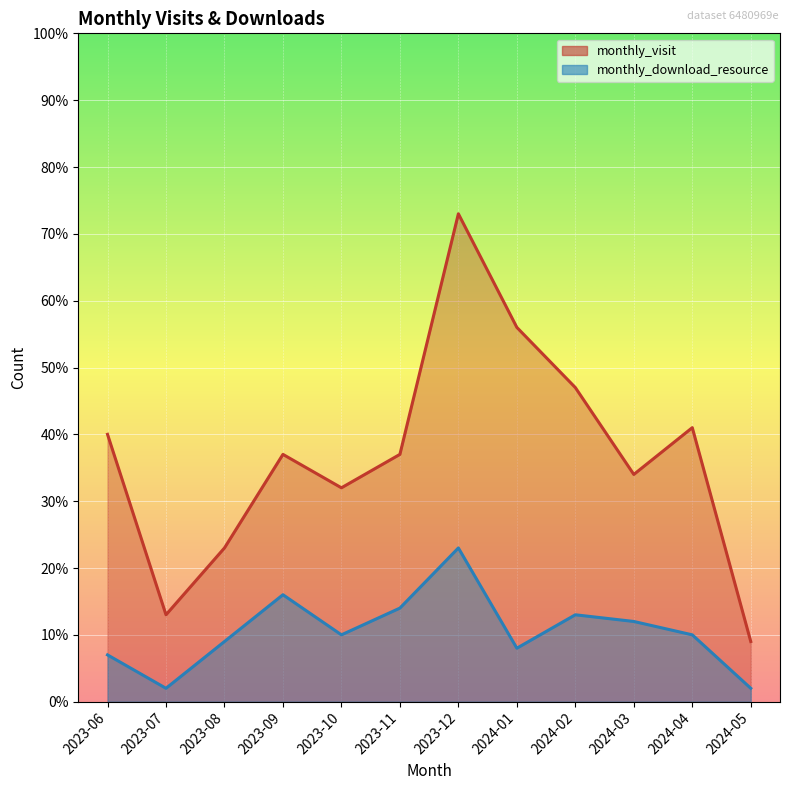

What is the lowest value of the monthly_visit series?

9